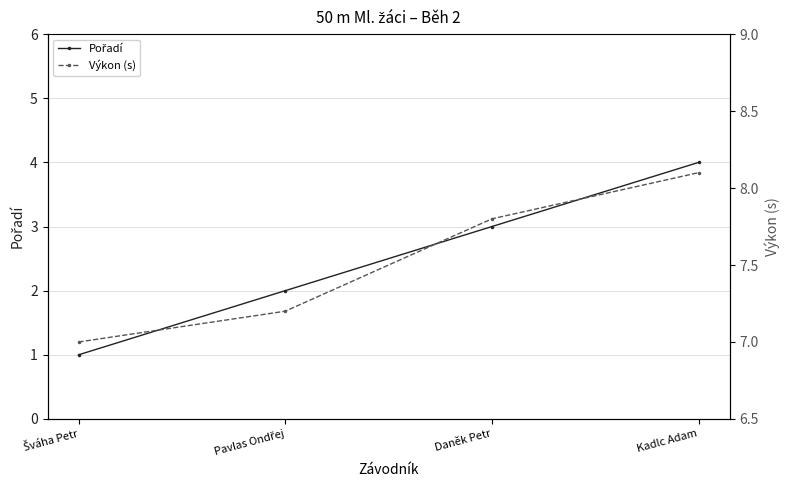

At which category is the sum across all series the highest?

Kadlc Adam